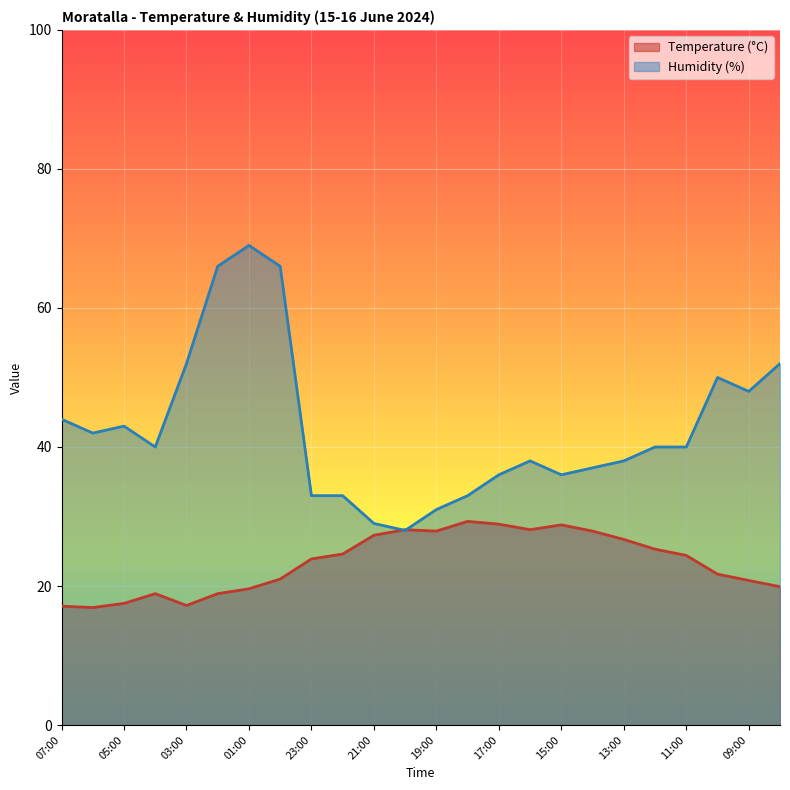

List the series in order of their overall mean, highest first.

Humidity (%), Temperature (°C)